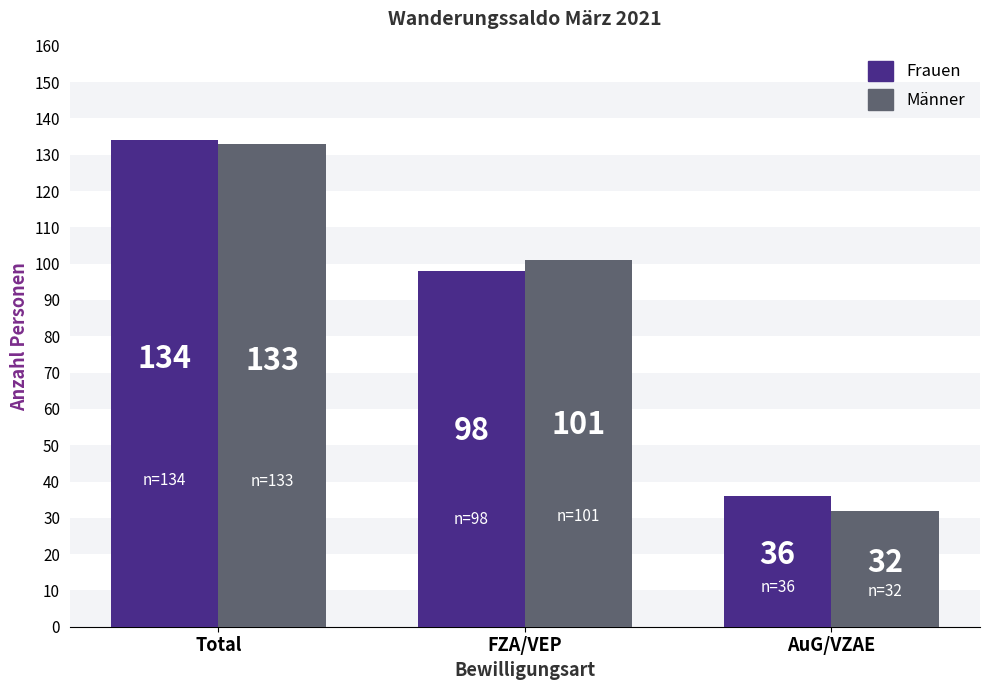

Rank the series by their average value, from lowest to highest.

Männer, Frauen